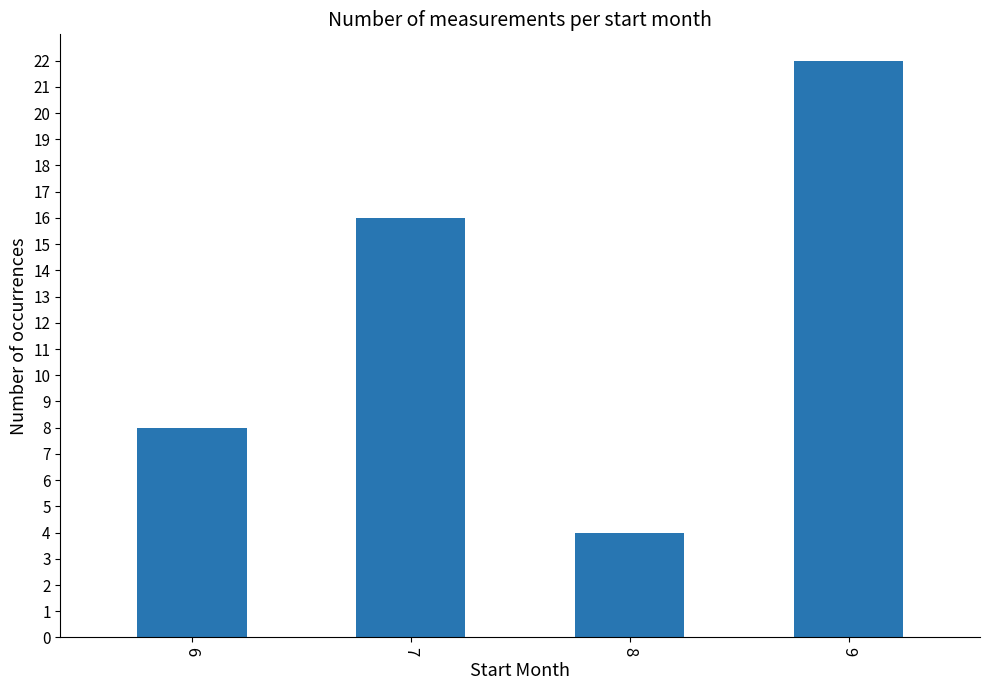

What is the maximum value shown in the chart?

22